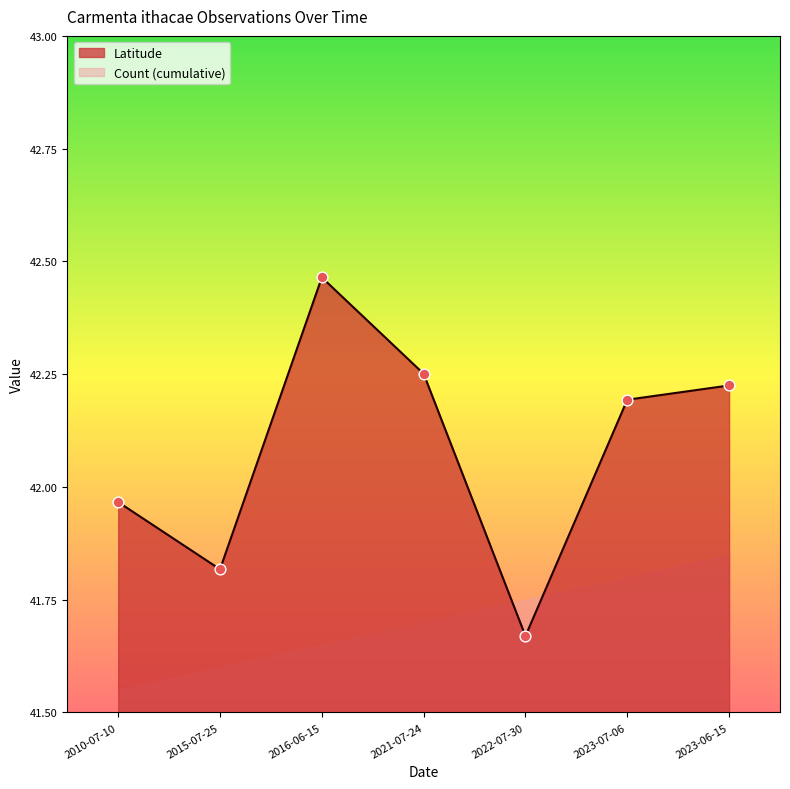

Between 2023-07-06 and 2010-07-10, which is larger?

2023-07-06